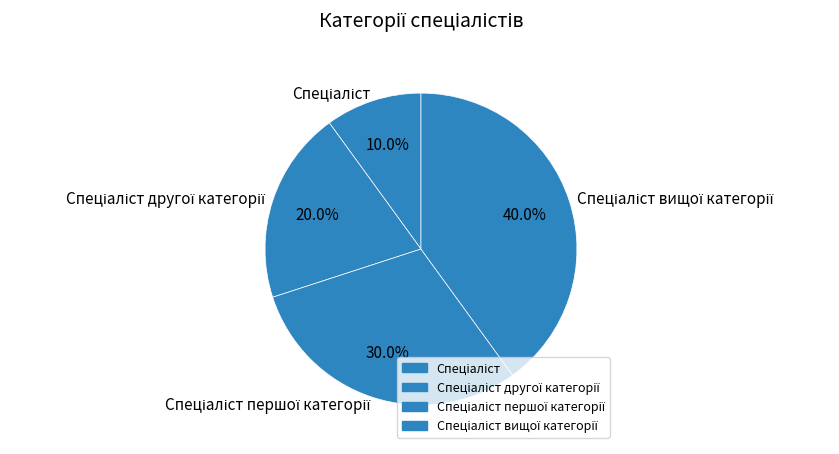

Does any single category account for the majority?

No